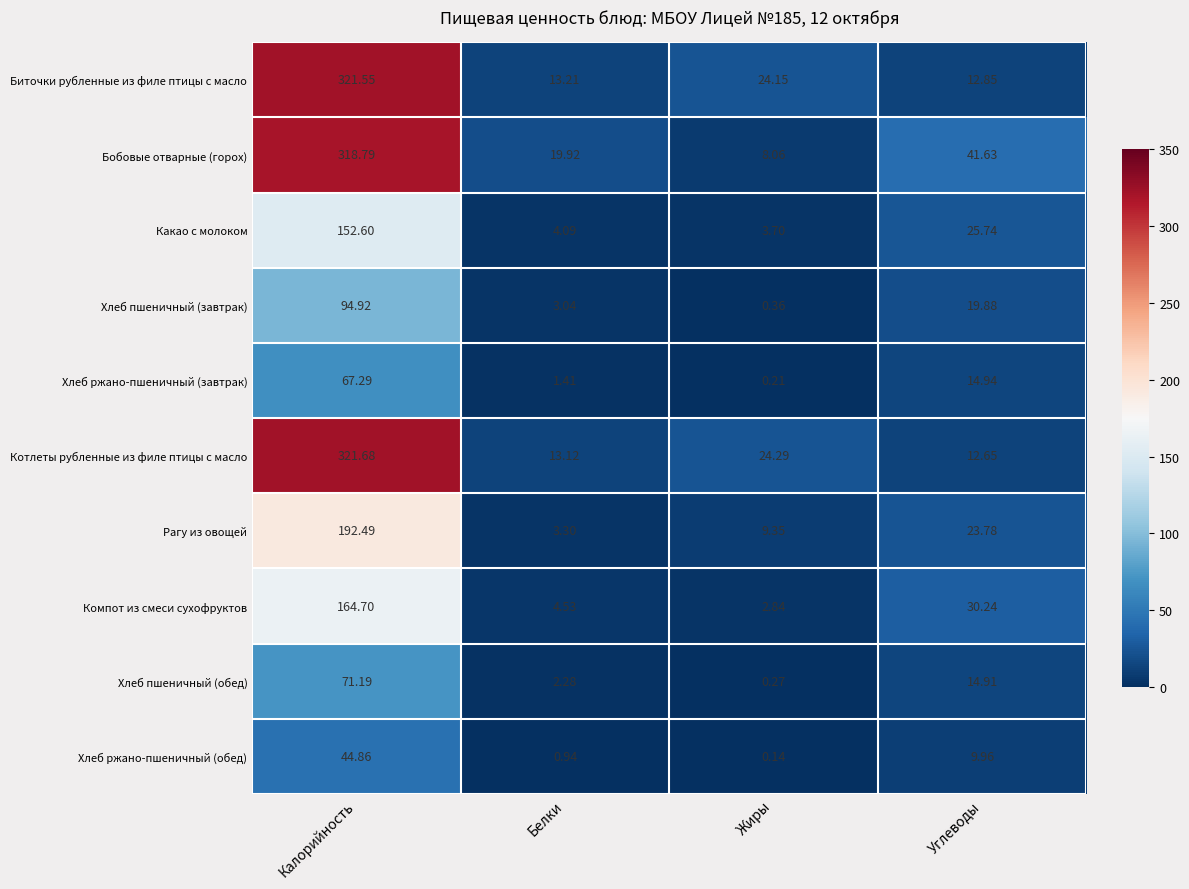

List the labels in order of Котлеты рубленные из филе птицы с масло value, largest first.

Калорийность, Жиры, Белки, Углеводы